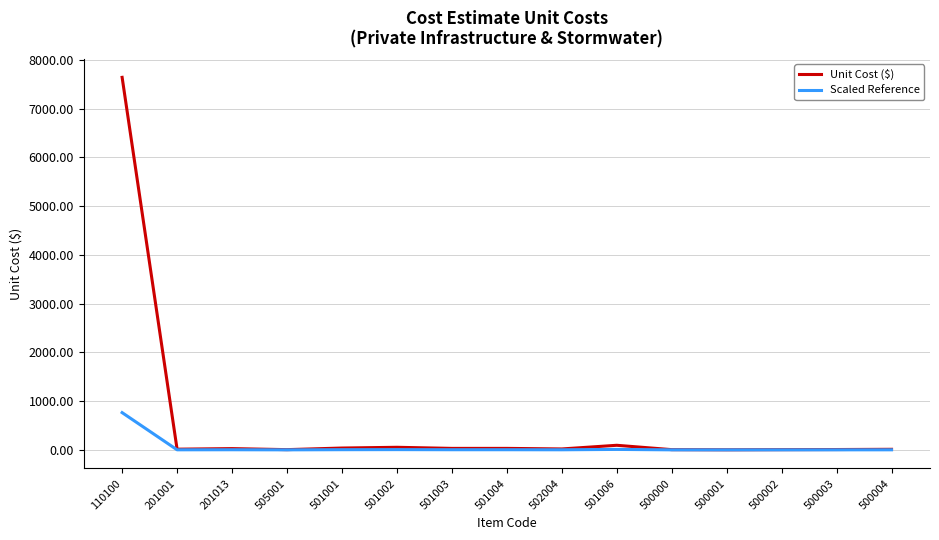

Which series has the largest range (max minus min)?

Unit Cost ($)